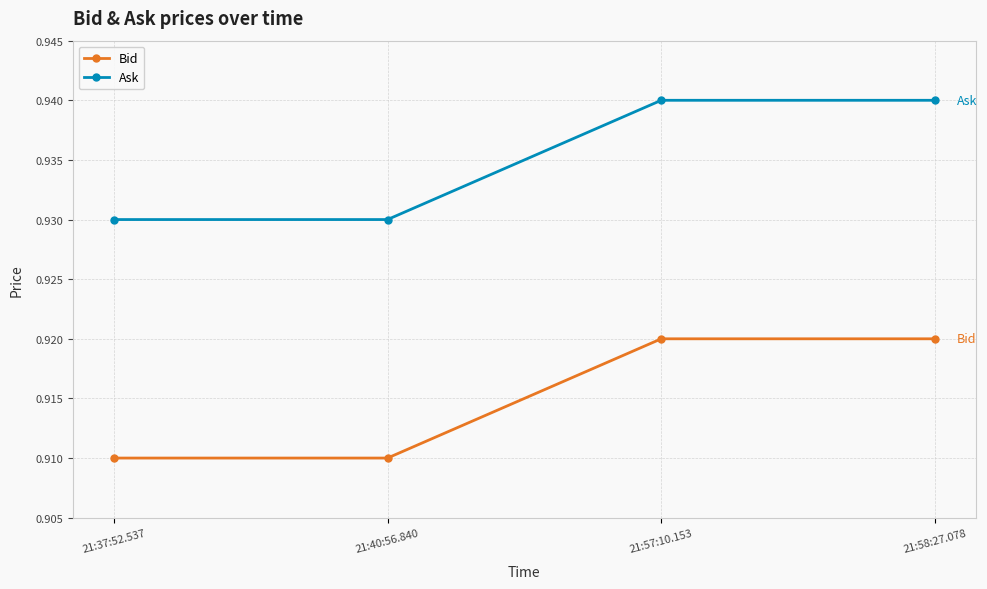

List the series in order of their overall mean, lowest first.

Bid, Ask